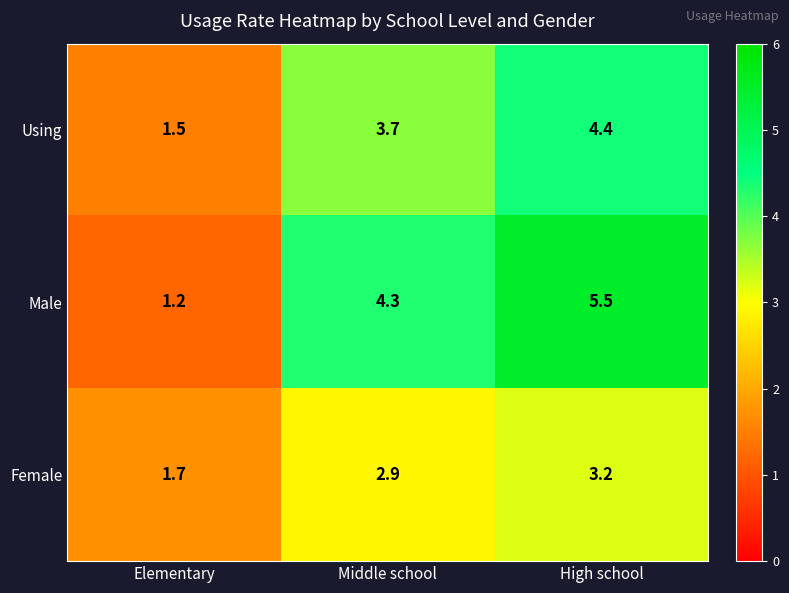

What is the difference between the maximum and minimum values in the Male series?

4.3